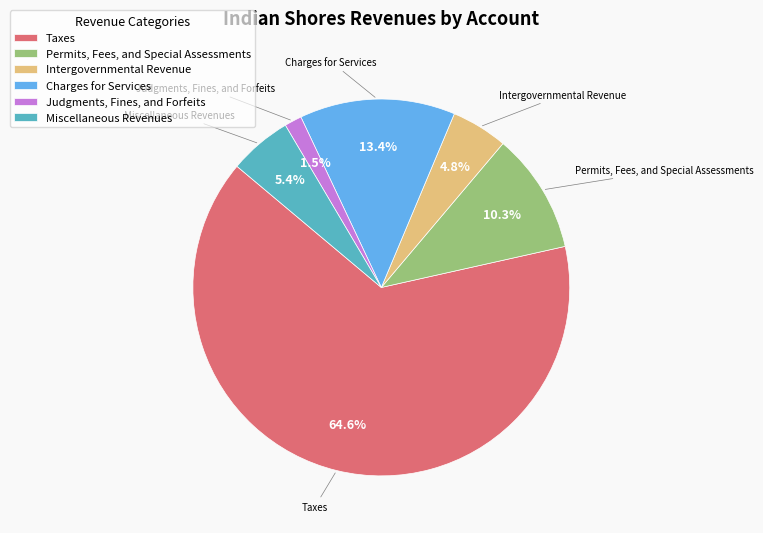

Combined, do Intergovernmental Revenue and Permits, Fees, and Special Assessments account for over 50%?

No